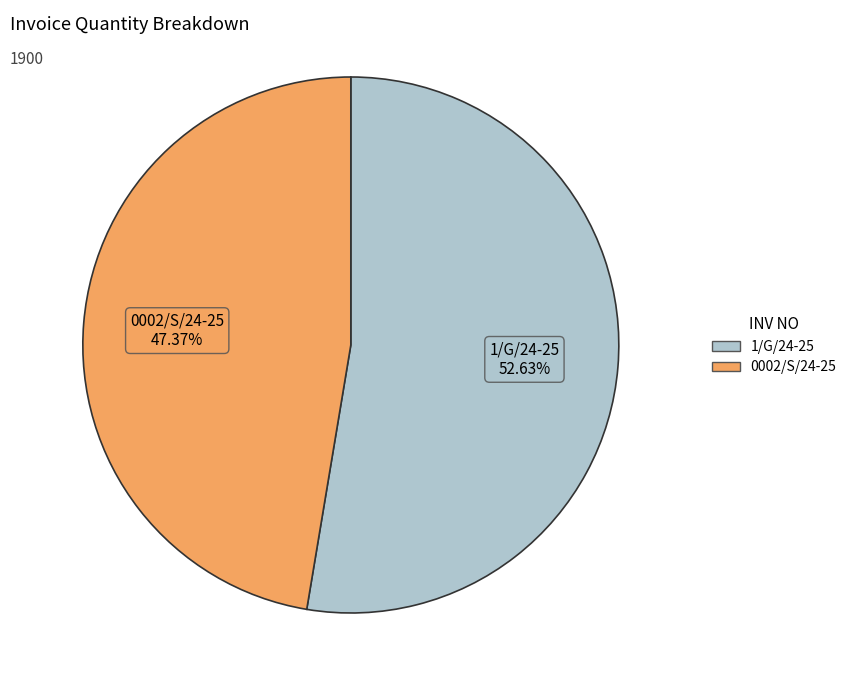

To the nearest percent, what percentage of the pie is 0002/S/24-25?

47%